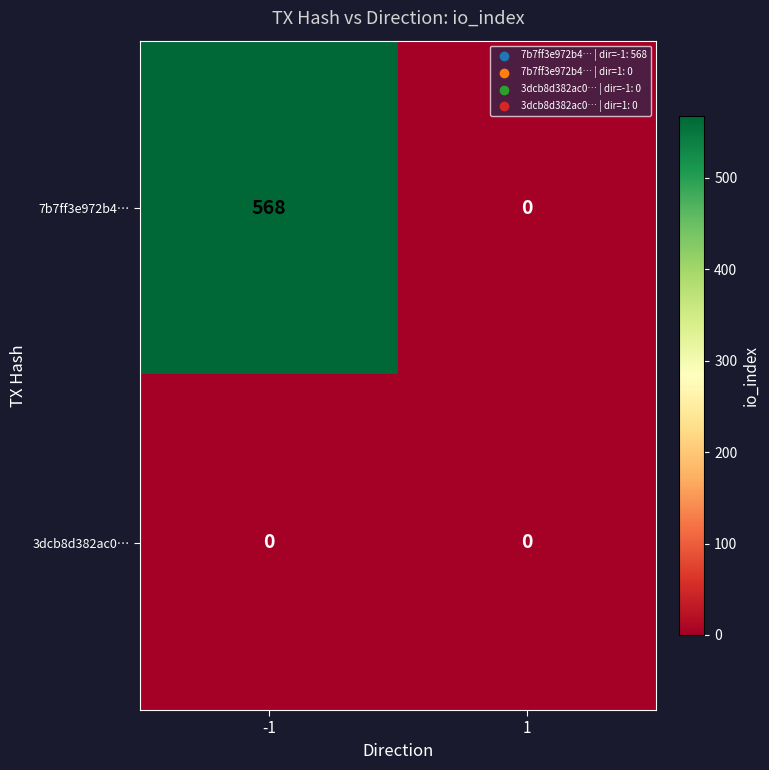

At how many categories does at least one series exceed 181?

1